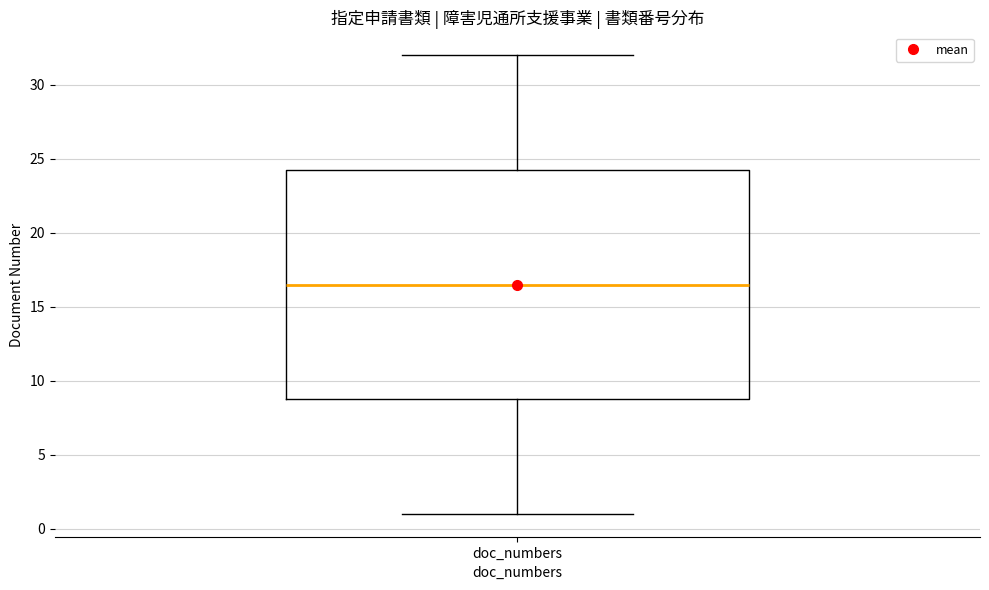

Transcribe this box plot: give where the median line is, the range the box spans, and where the two whiskers end, as read against the y-axis. The values are not printed on the chart, so give them approximately, as read against the axis.

median 16.5, box 9.0 to 24.5, whiskers 1.0 to 32.0